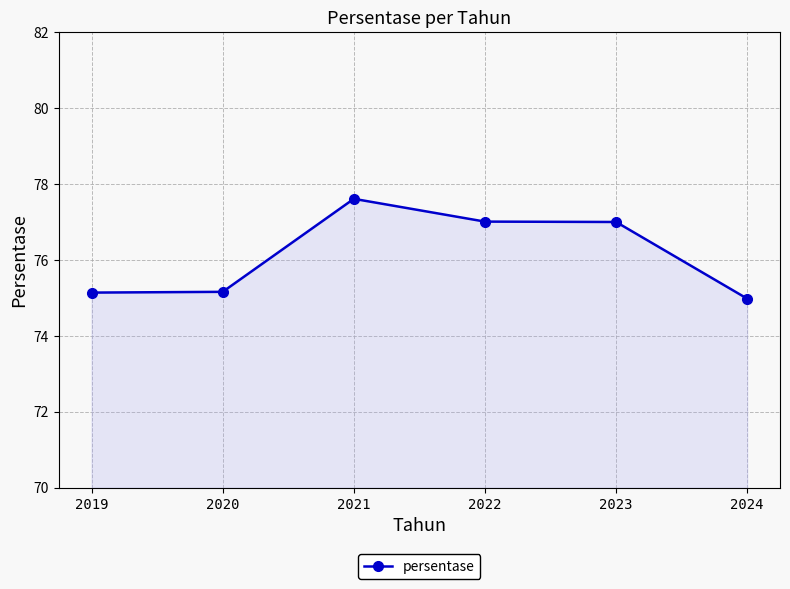

What is the maximum value shown in the chart?

77.6